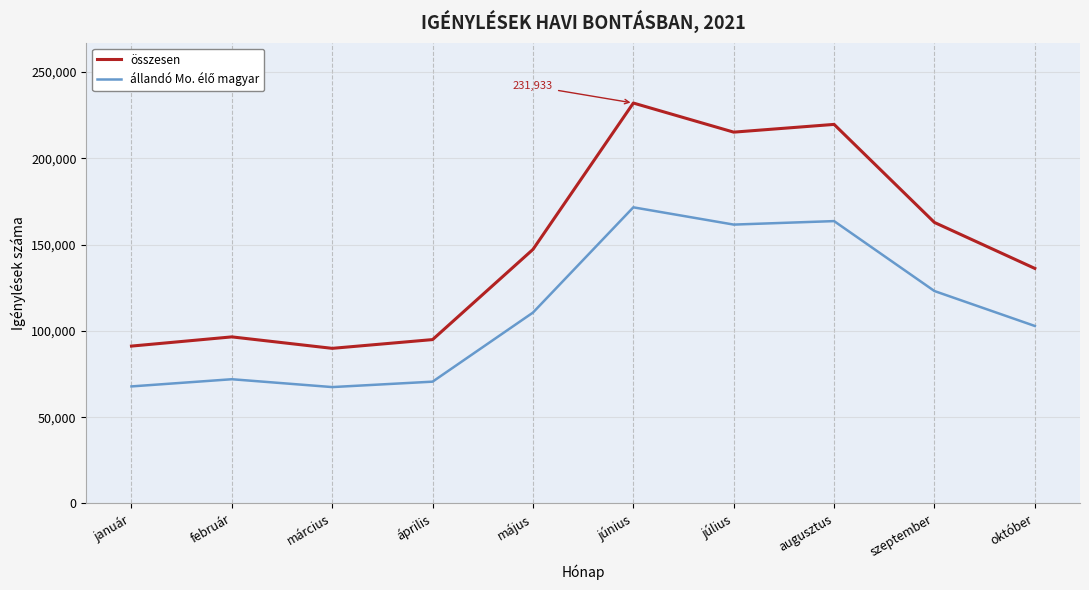

Which category has the highest value in the összesen series?

június